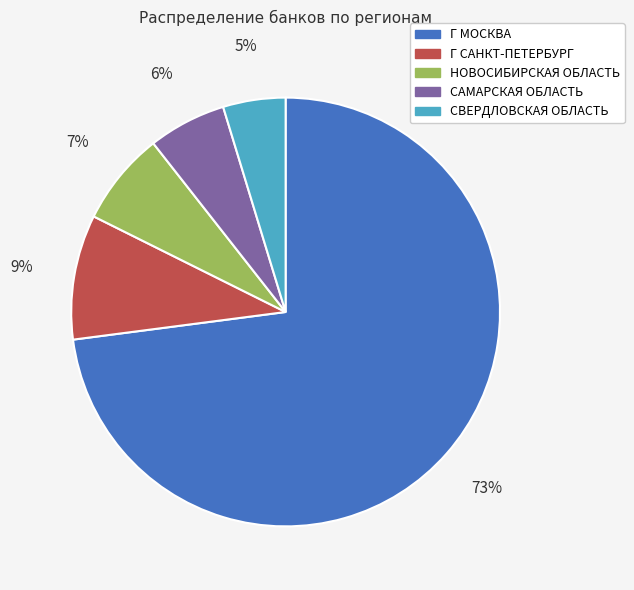

How many segments does this pie chart have?

5